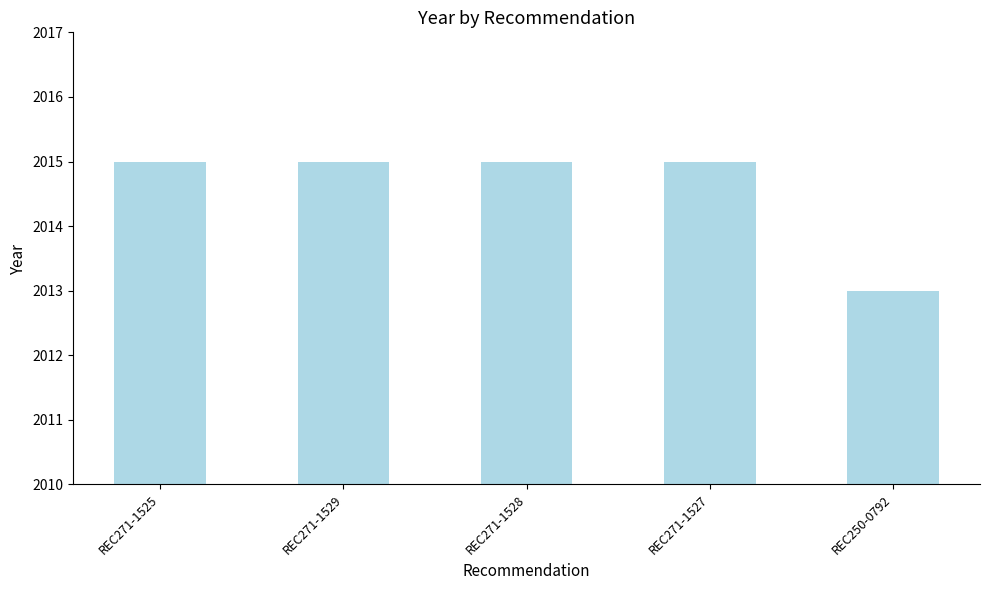

What value does the data have at REC271-1528?

2015